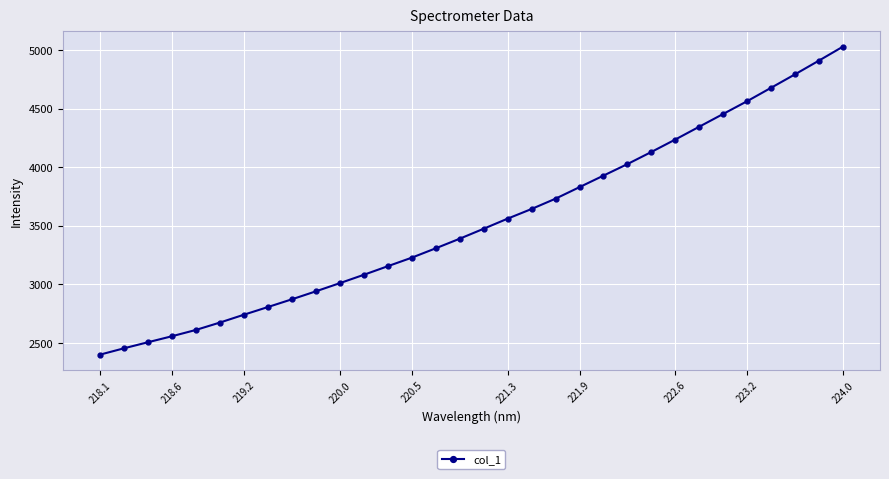

What is the difference between the second highest and second lowest values?

2457.0